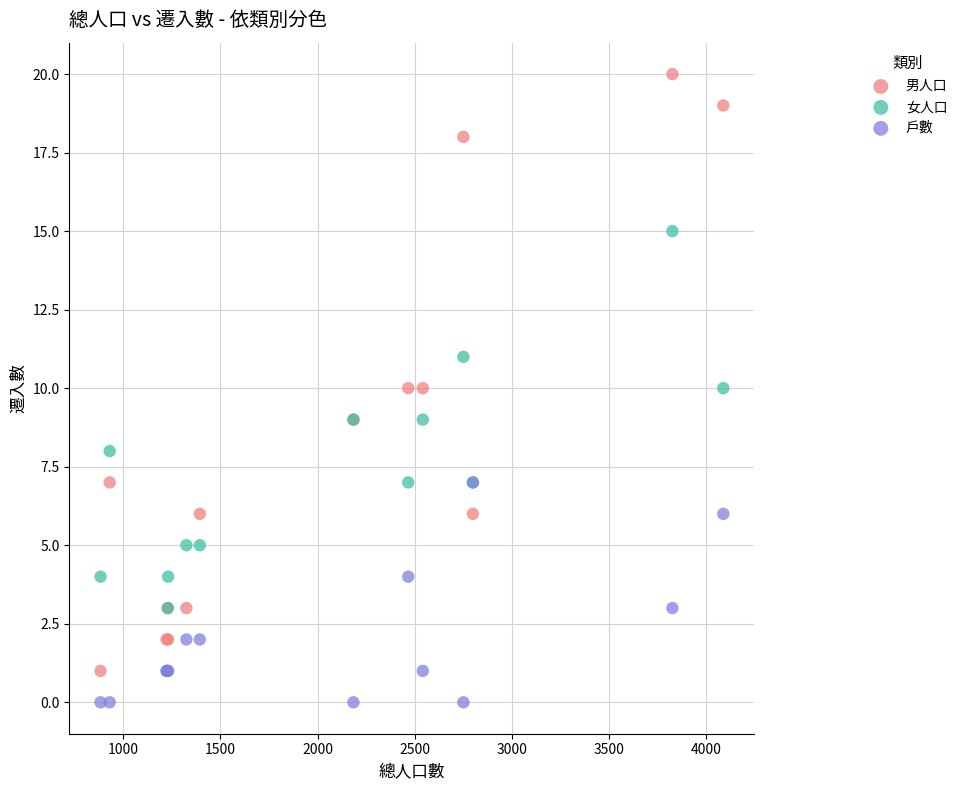

What are all the series names shown in the legend?

男人口, 女人口, 戶數